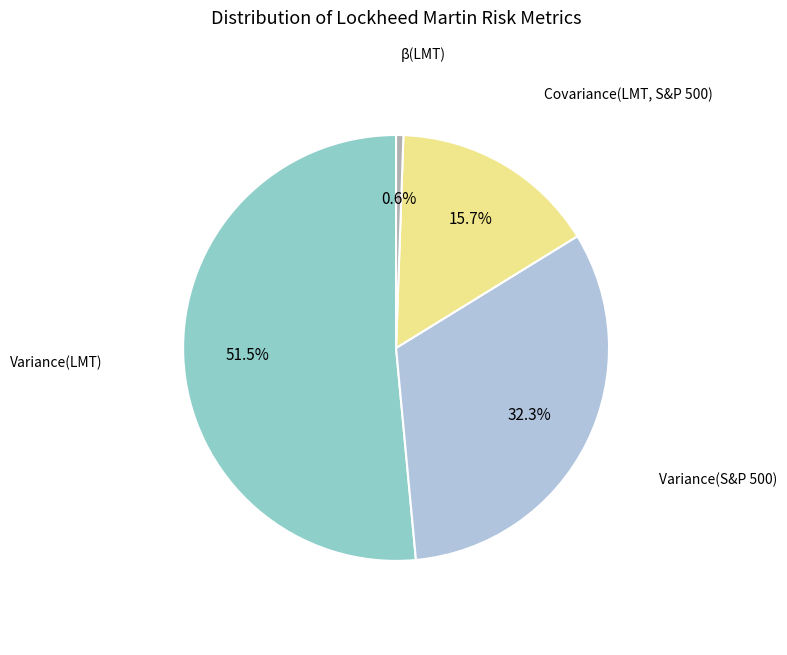

Count the number of slices in the pie.

4